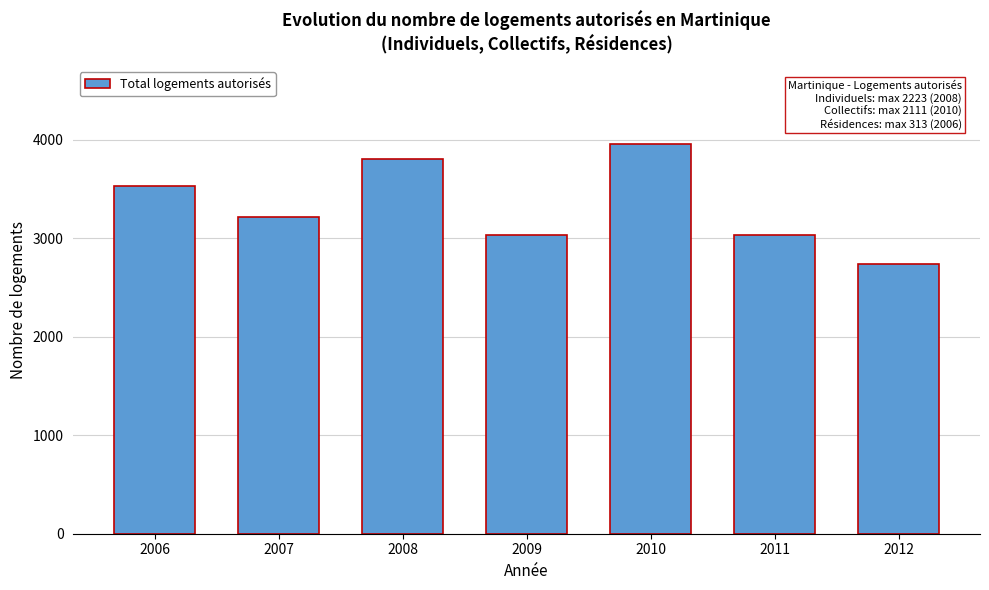

What is the maximum value shown in the chart?

3957